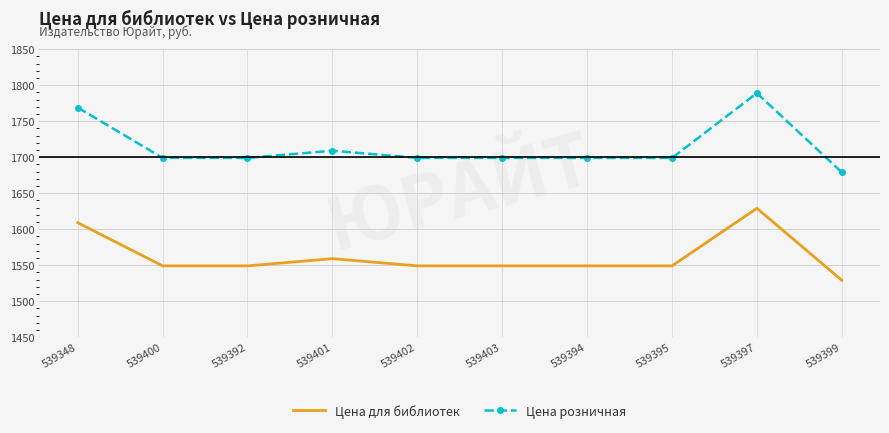

In Цена розничная, how many points are higher than both neighbors (excluding endpoints)?

2